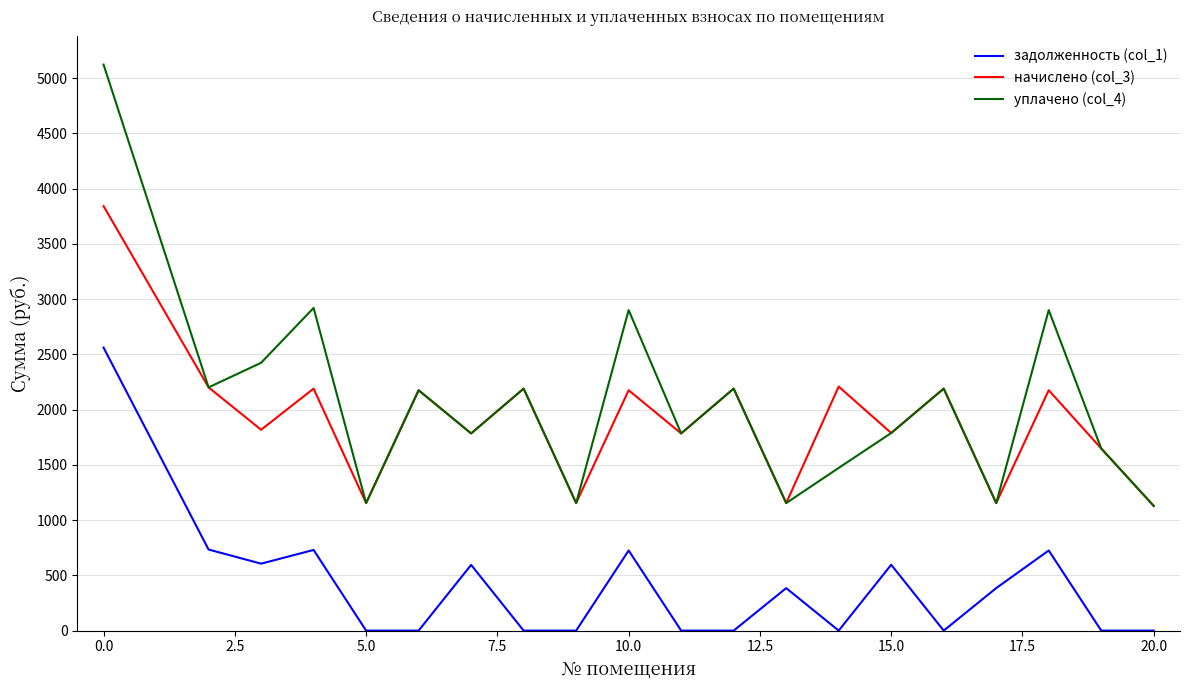

What is the maximum value shown in the chart?

5122.5